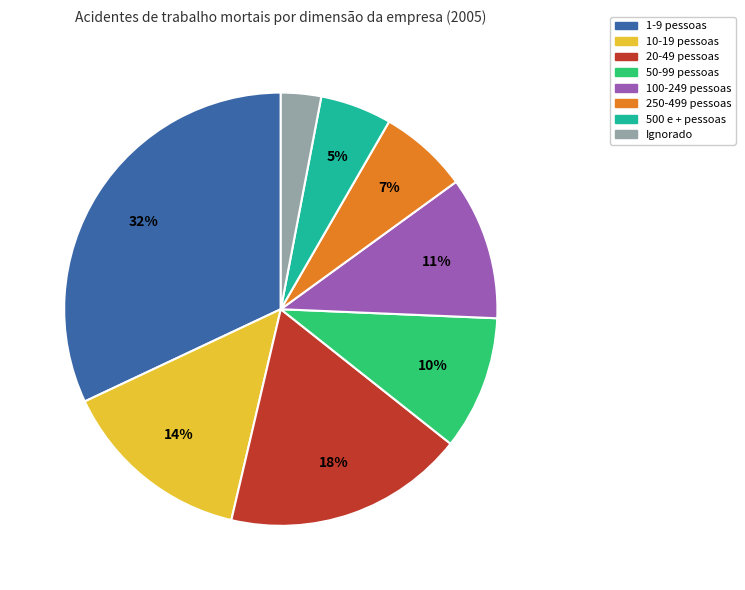

Do 50-99 pessoas and 250-499 pessoas together represent more than half of the pie?

No